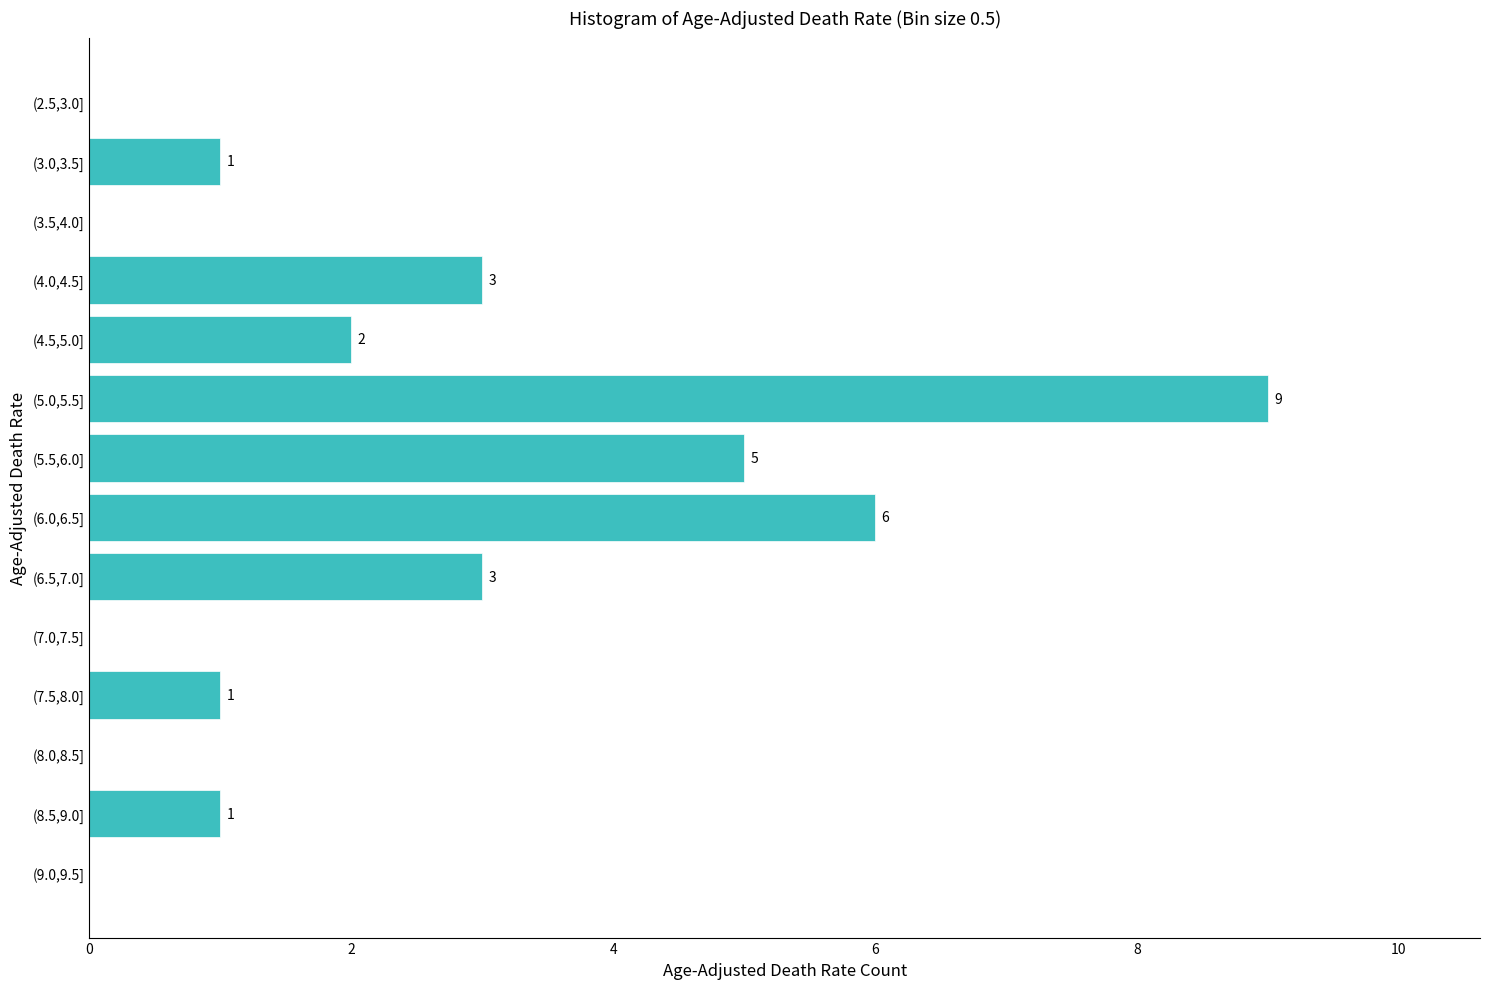

Reading bottom to top, what are all the values shown in this chart?

(9.0,9.5]=0	(8.5,9.0]=1	(8.0,8.5]=0	(7.5,8.0]=1	(7.0,7.5]=0	(6.5,7.0]=3	(6.0,6.5]=6	(5.5,6.0]=5	(5.0,5.5]=9	(4.5,5.0]=2	(4.0,4.5]=3	(3.5,4.0]=0	(3.0,3.5]=1	(2.5,3.0]=0